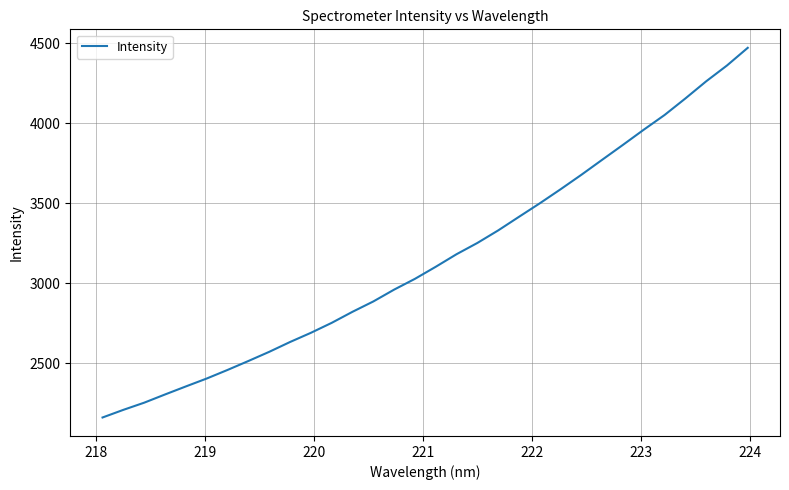

Does the chart display data point markers on the line(s)?

No